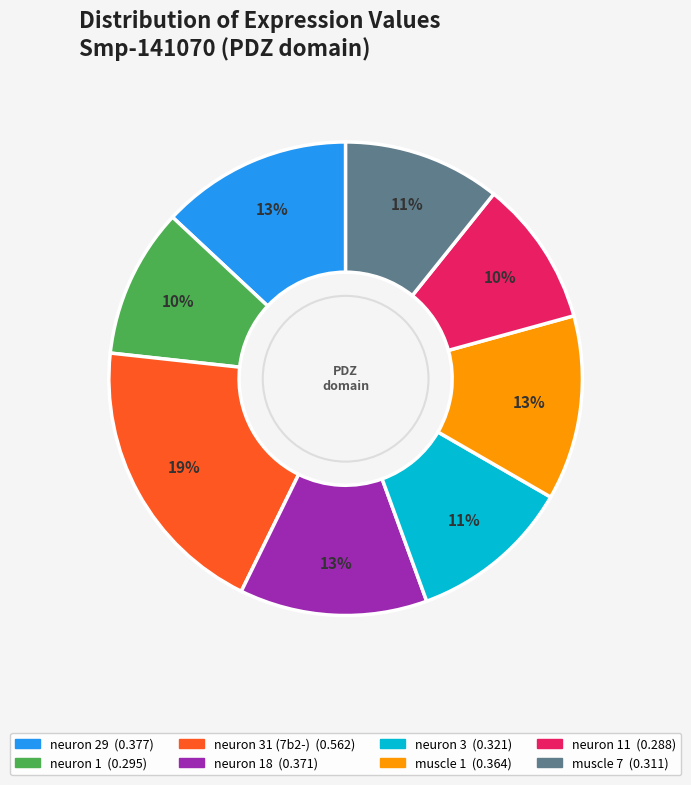

To the nearest percent, what is the average slice percentage?

12%